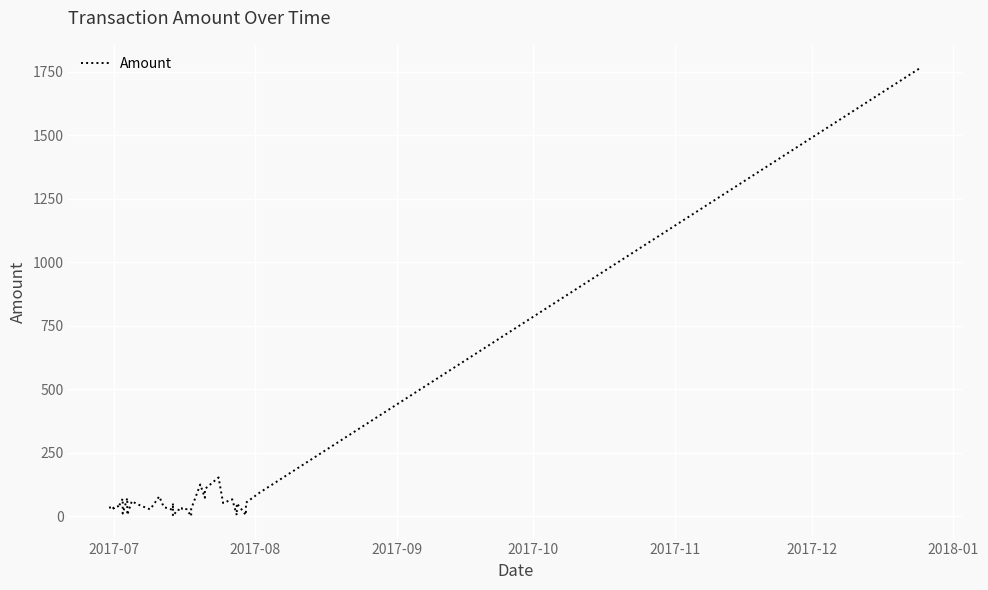

How many values exceed 35?

20